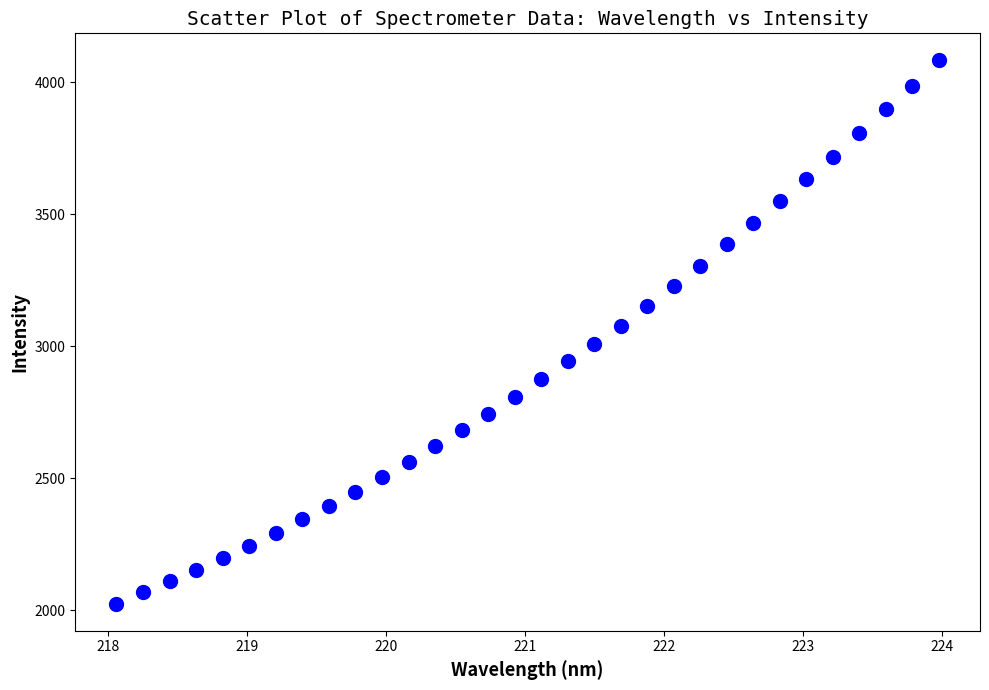

What is the range of X values (max minus min)?

5.9